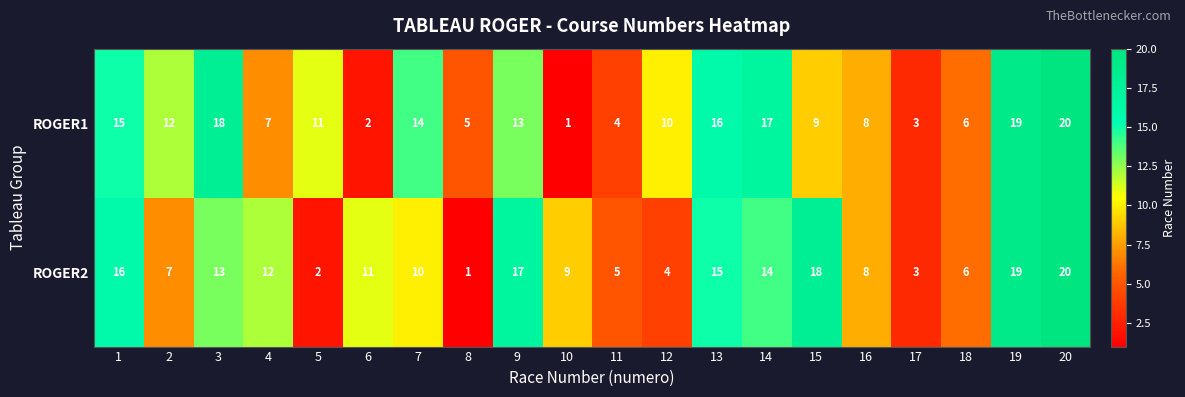

What is the total value across all series at 1?

31